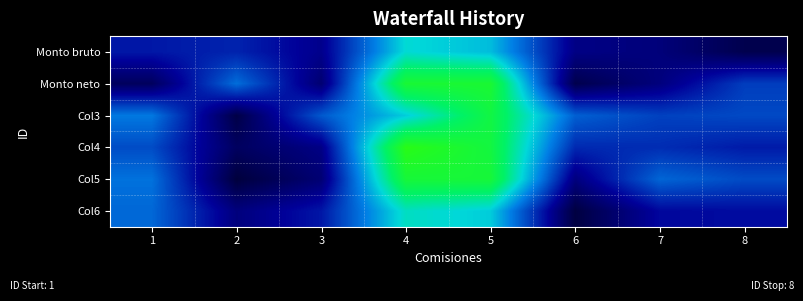

How many data points does each series have?

8